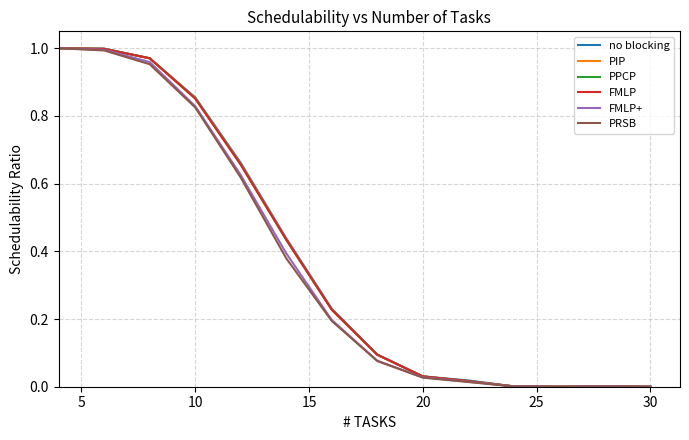

The FMLP series shows 1.2 at 10. True or false?

False